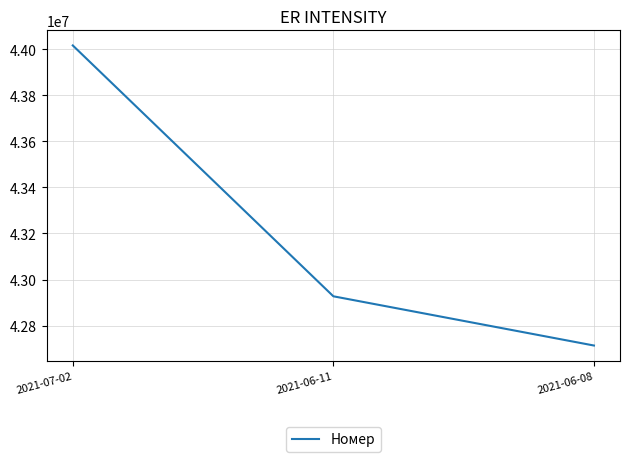

Read the value at 2021-06-11, to the nearest 50.

42927050